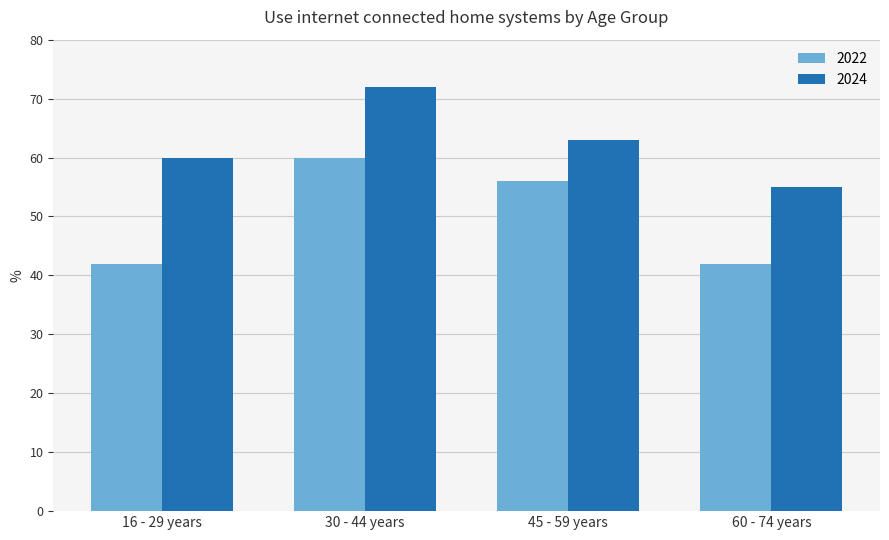

What is the difference between the second highest and minimum values in the 2024 series?

8